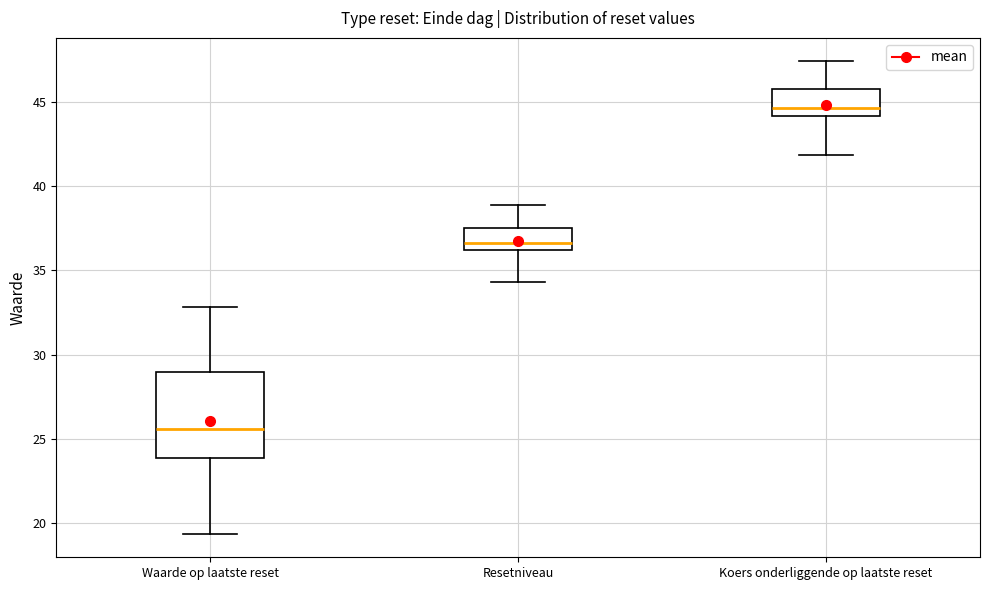

Reading left to right, transcribe this box plot: for each box, give where its median line is, the range the box spans, and where its two whiskers end, as read against the y-axis. The values are not printed on the chart, so give them approximately, as read against the axis.

Waarde op laatste reset: median 25.5, box 24.0 to 29.0, whiskers 19.5 to 33.0
Resetniveau: median 36.5, box 36.0 to 37.5, whiskers 34.5 to 39.0
Koers onderliggende op laatste reset: median 44.5, box 44.0 to 46.0, whiskers 42.0 to 47.5